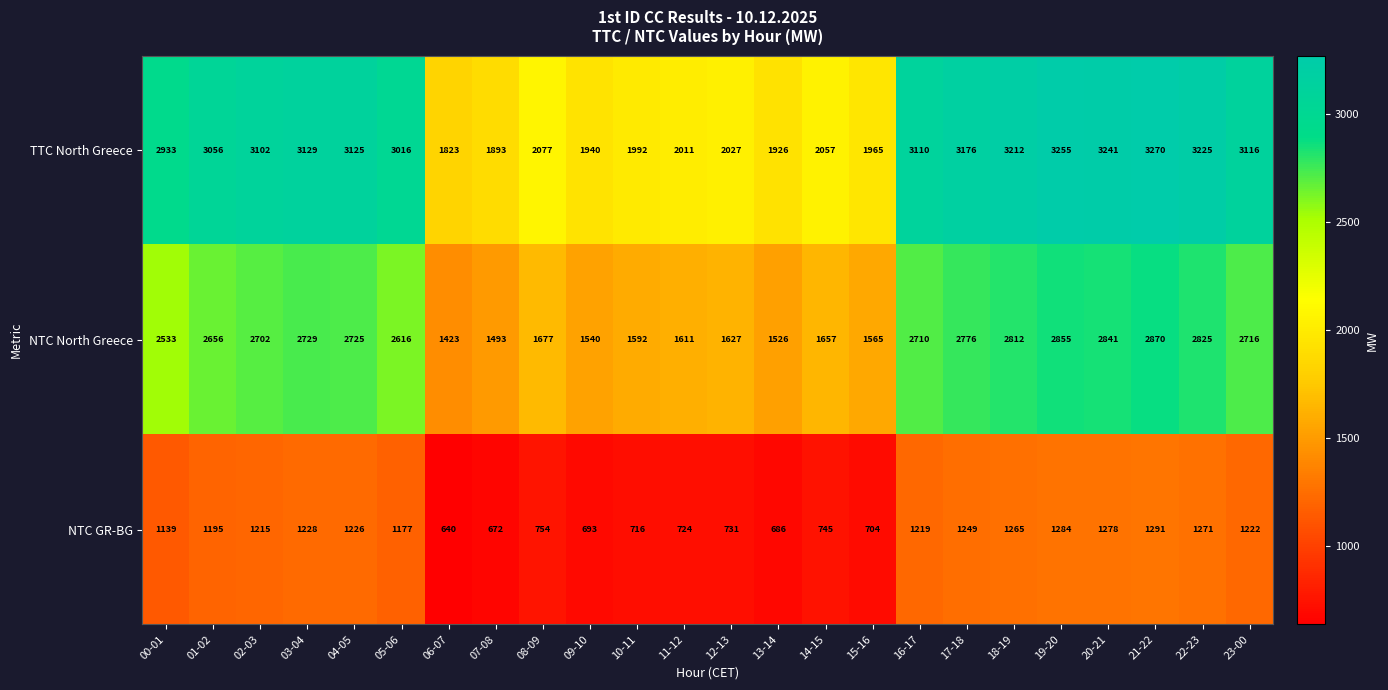

What is the total value across all series at 03-04?

7086